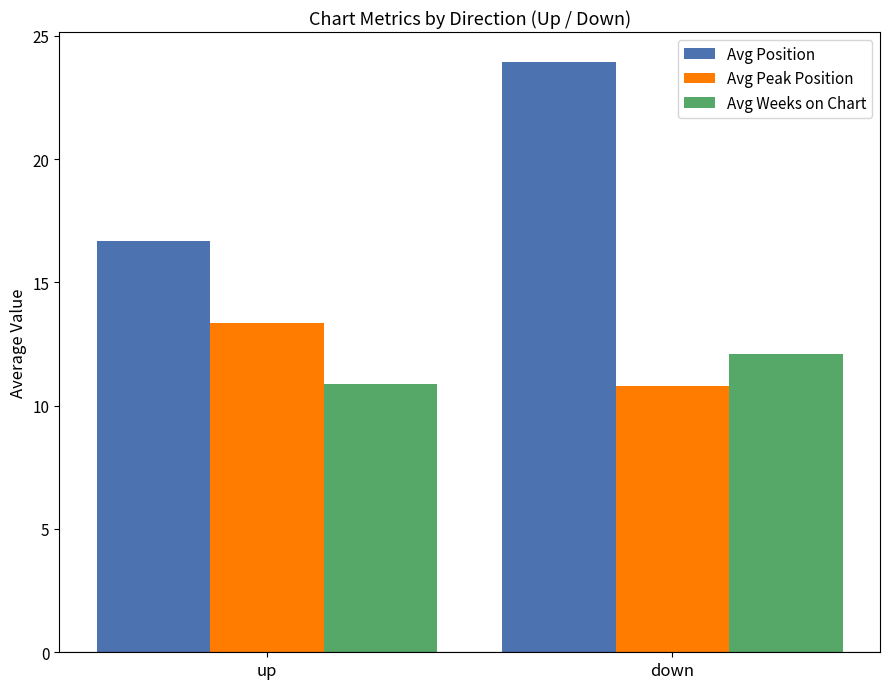

What is the difference between the Avg Peak Position values at down and up?

2.6